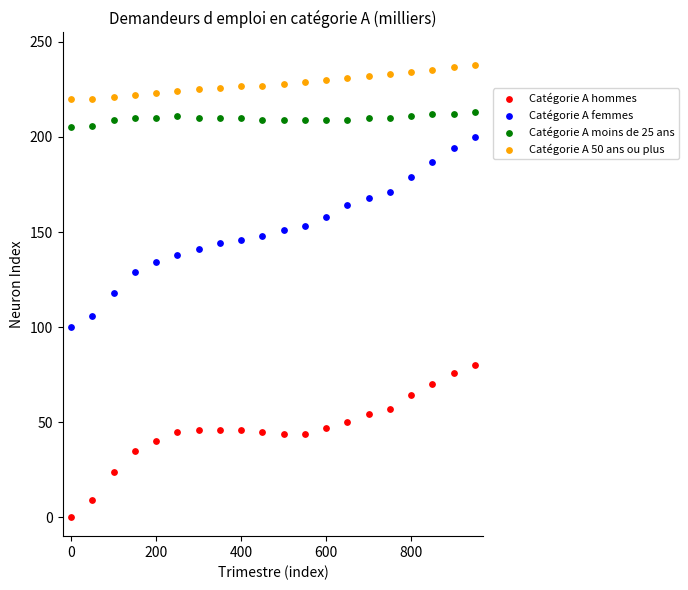

Which series contains the highest Y value?

Catégorie A 50 ans ou plus